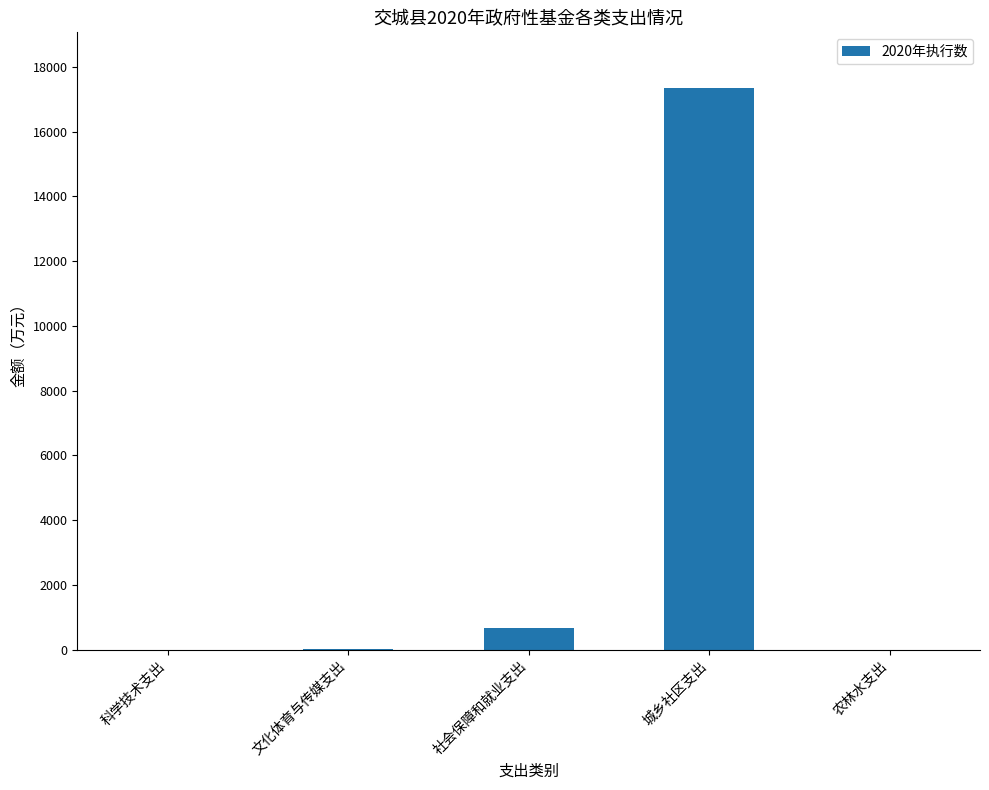

Count the number of data series in this chart.

1